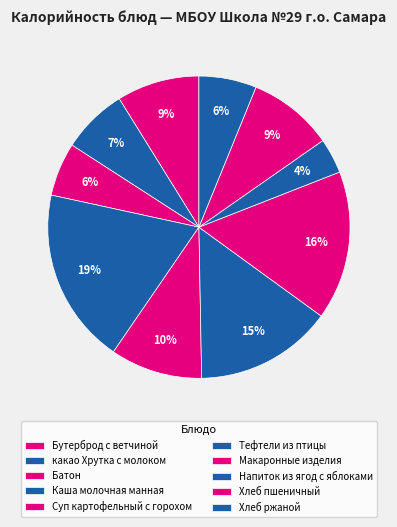

To the nearest percent, what is the combined percentage of Тефтели из птицы and Суп картофельный с горохом?

25%